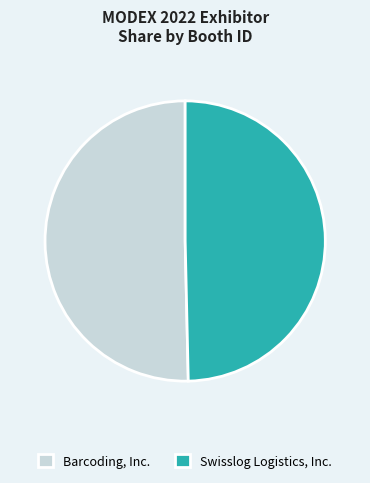

Do Barcoding, Inc. and Swisslog Logistics, Inc. together represent more than half of the pie?

Yes